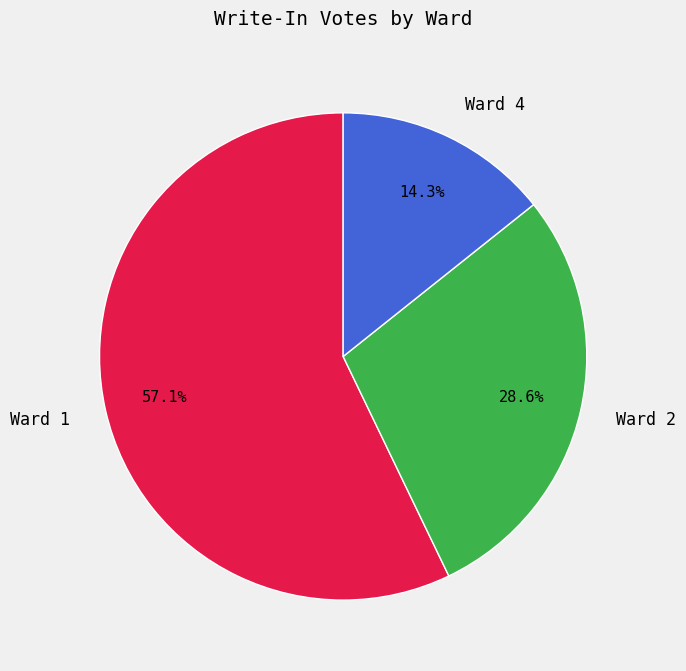

How many segments does this pie chart have?

3